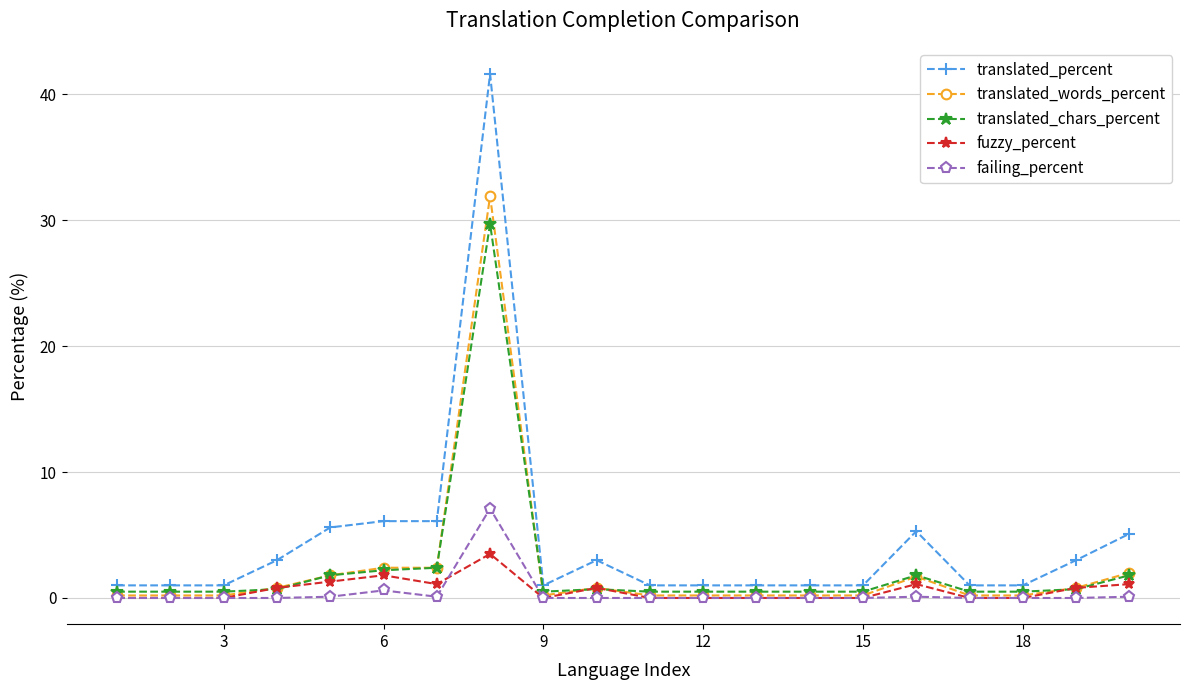

What is the lowest value of the translated_percent series?

1.0